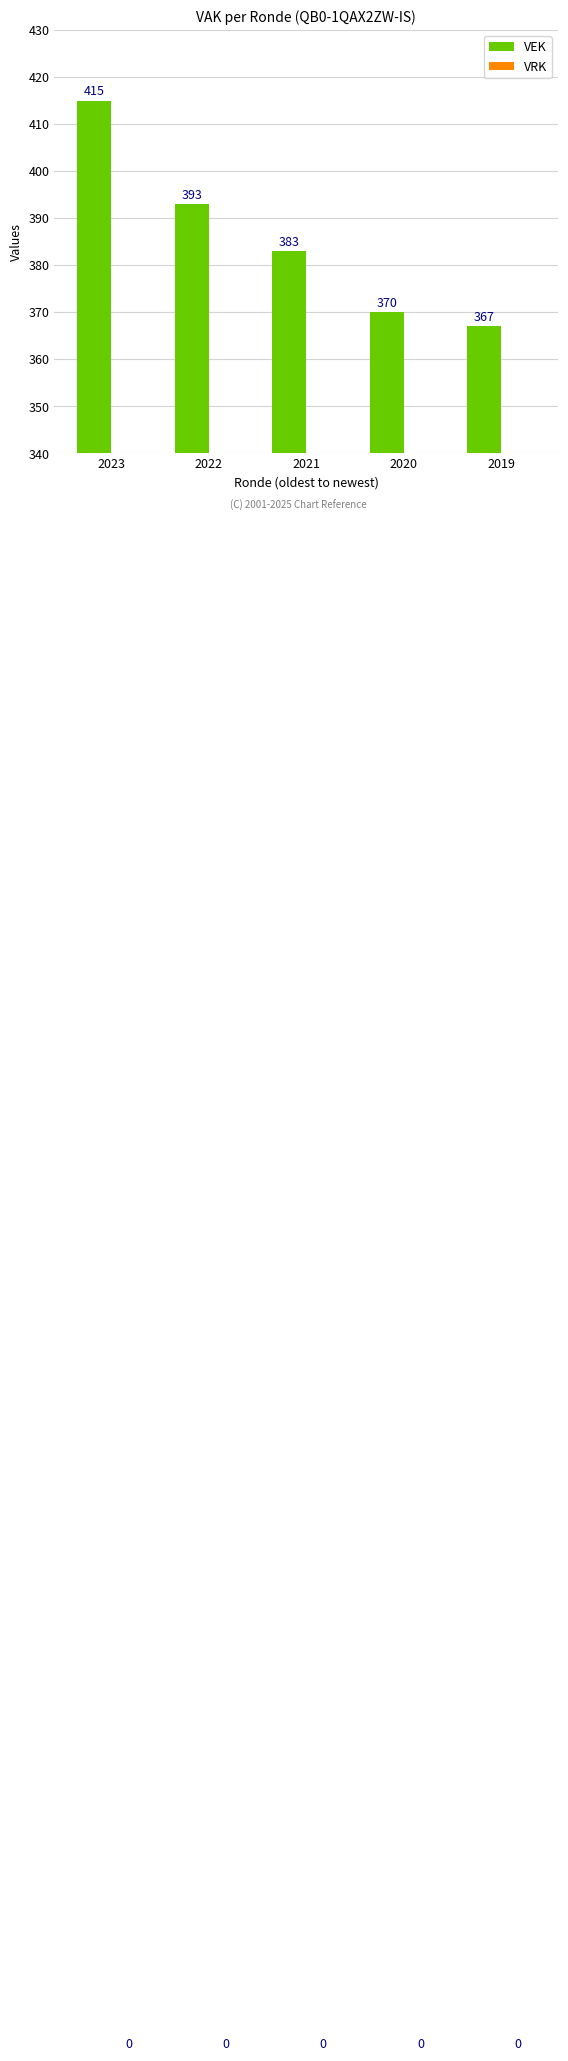

Which has a higher value, 2023 or 2020?

2023